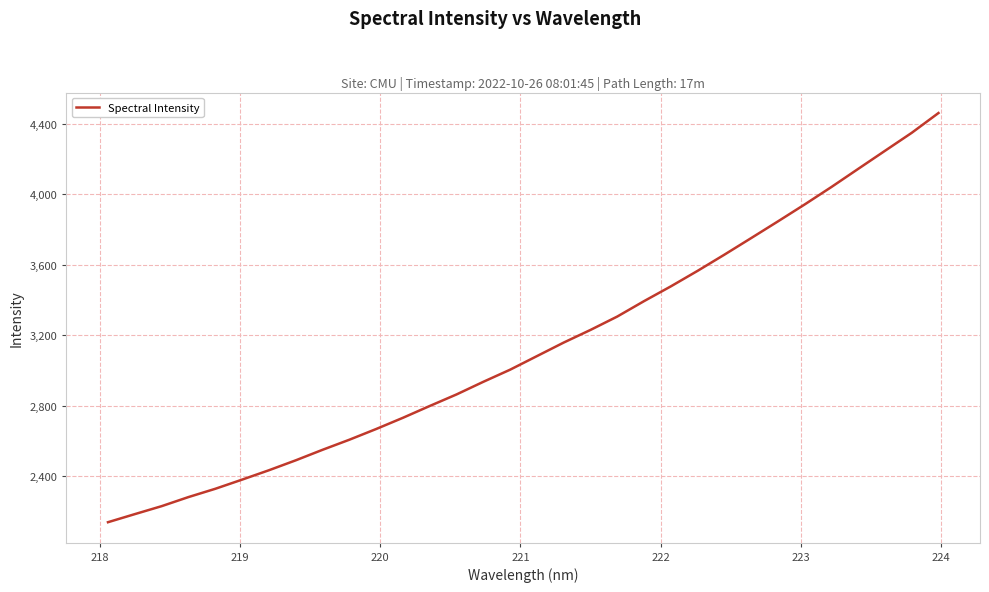

How many lines are shown in the chart?

1